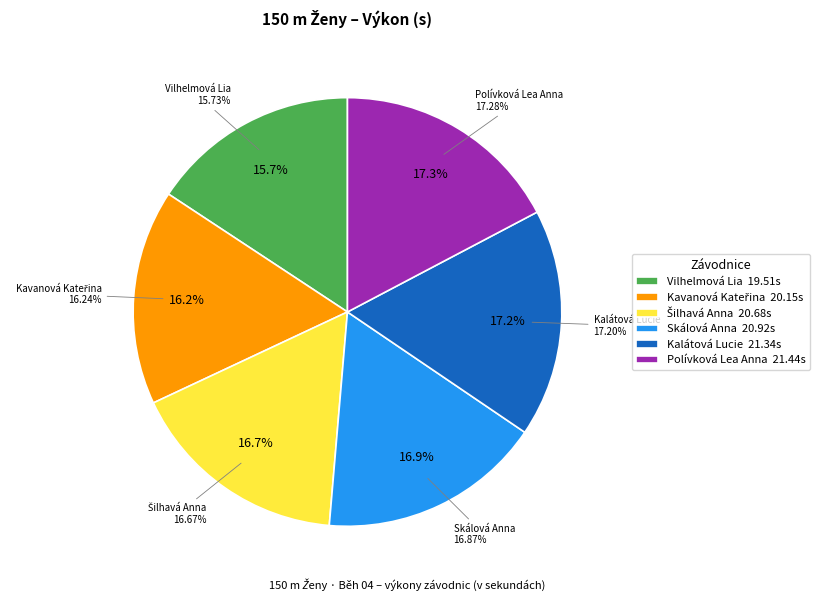

Does any single category account for the majority?

No